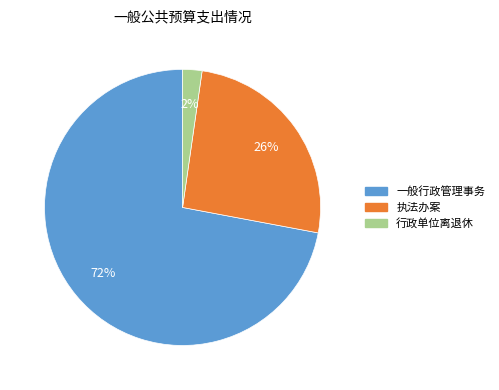

Which category has the smallest portion of the pie?

行政单位离退休